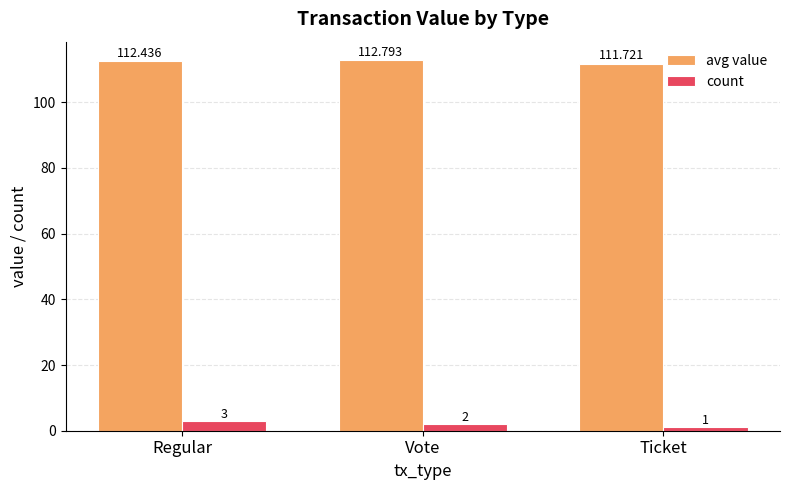

At which label does count reach its minimum?

Ticket